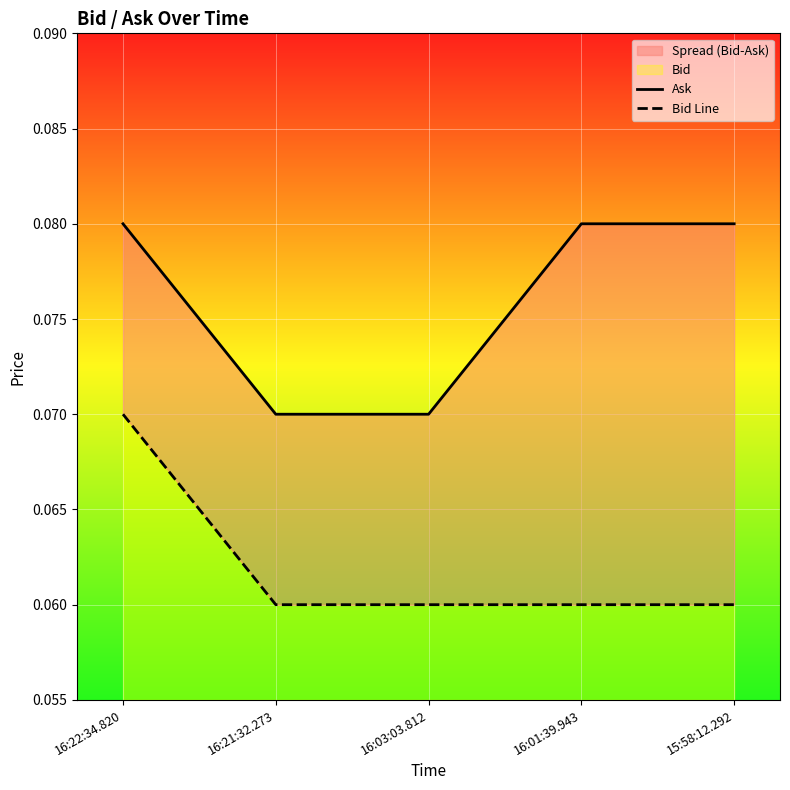

True or false: Bid Line and Ask cross at least once.

False